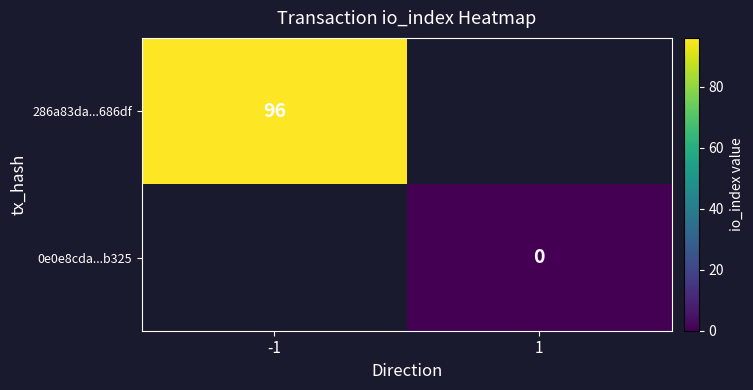

At how many categories does at least one series exceed 14?

1